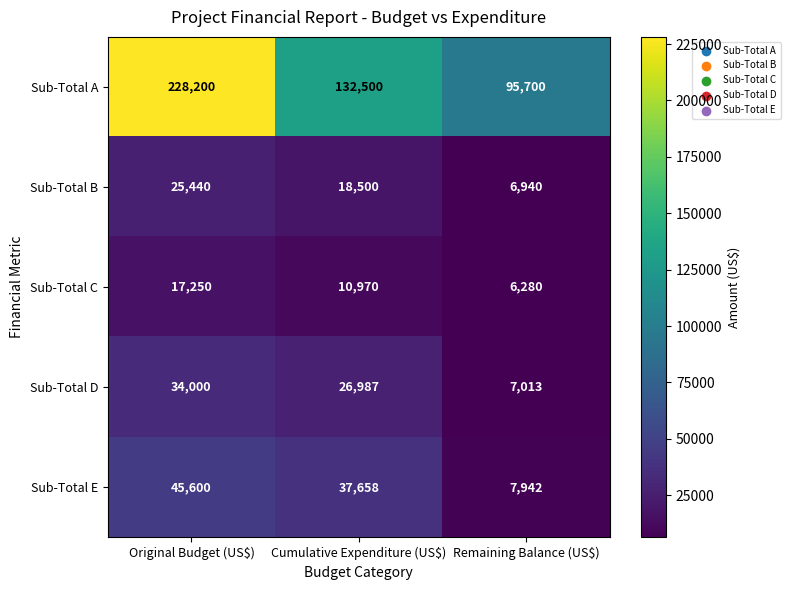

At how many categories does at least one series exceed 181182?

1